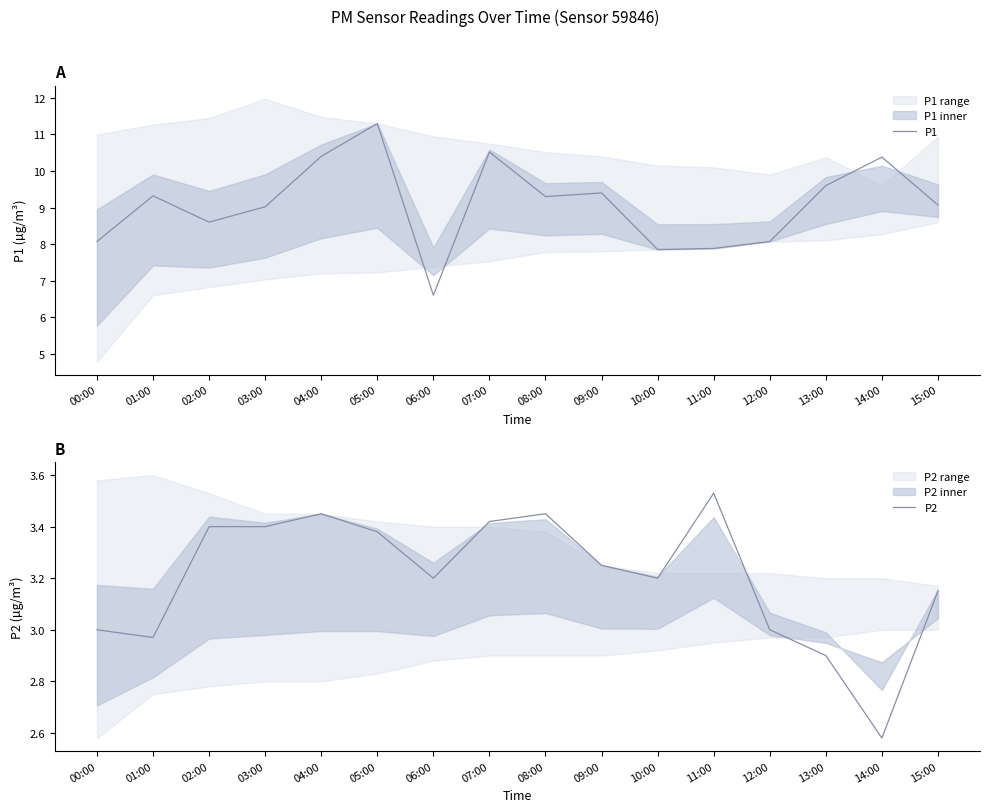

True or false: P2 has a value of 1.7 at 06:00.

False